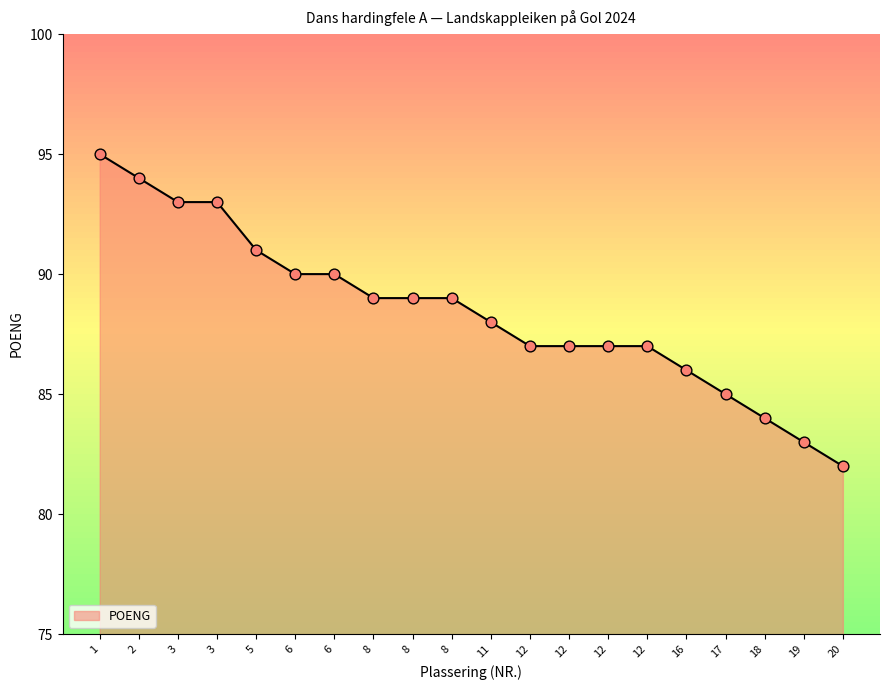

What is the ratio of the value at 8 to the value at 2?

0.9